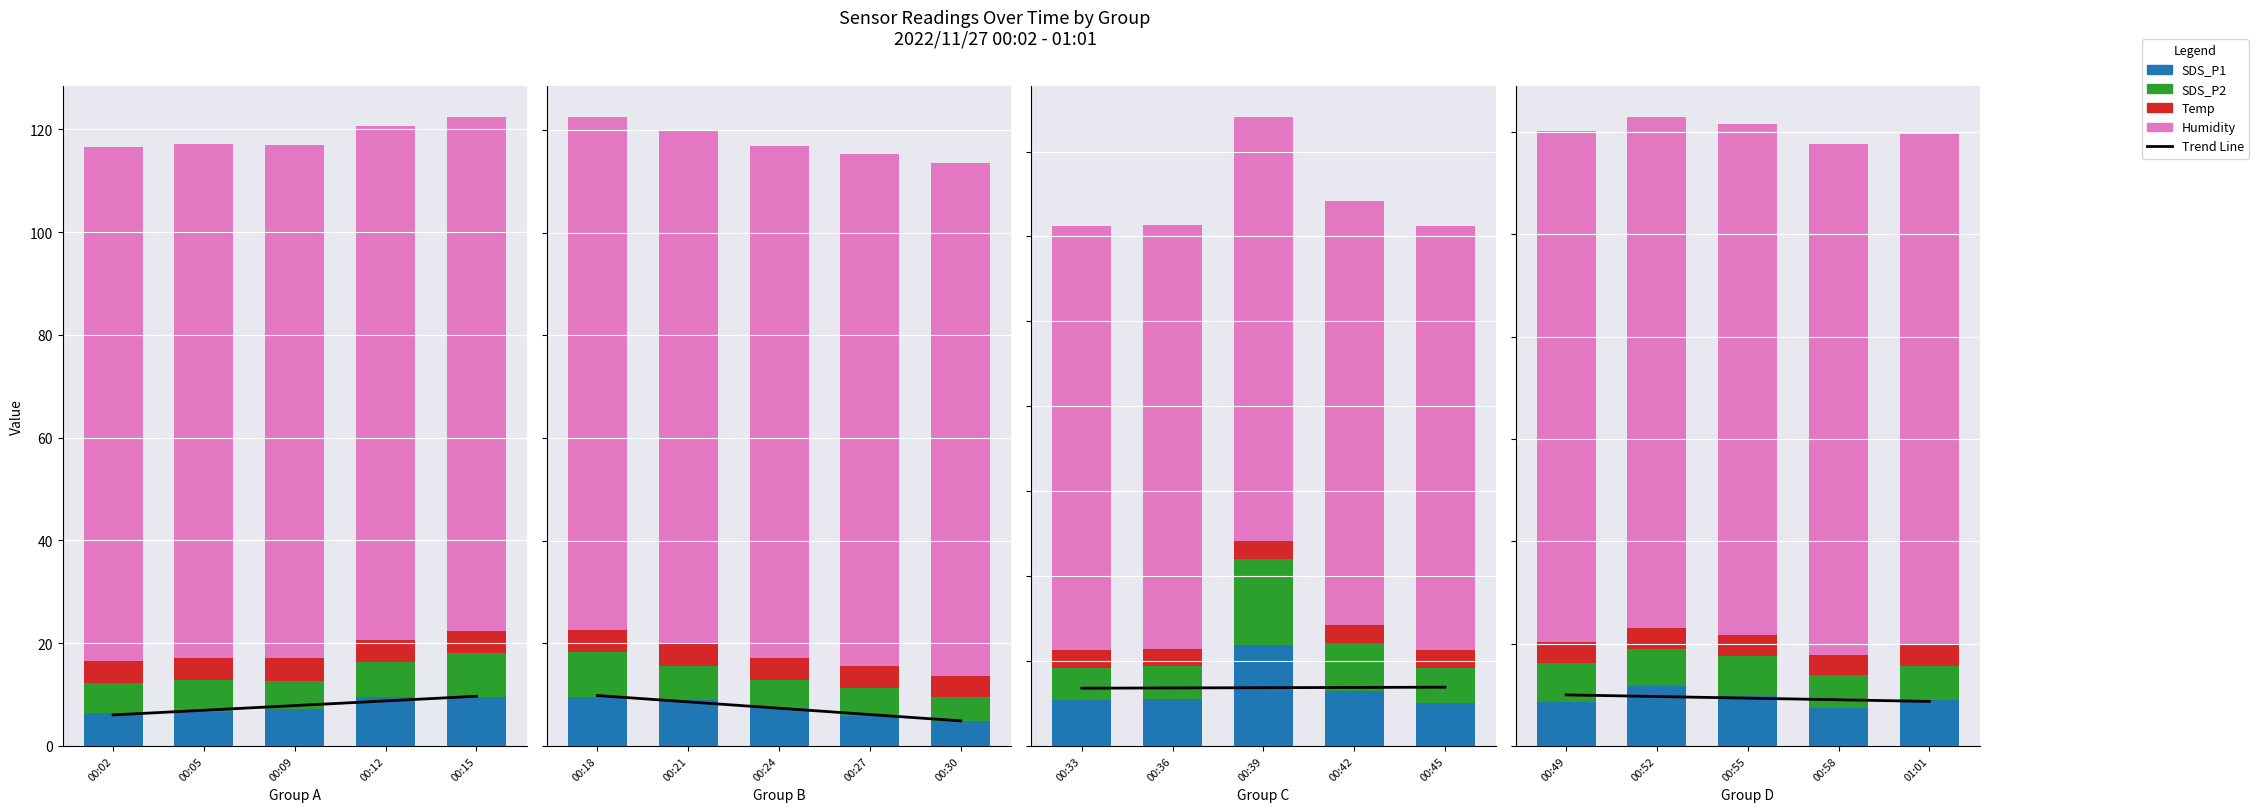

Is the value of Temp at 00:55 greater than the value of SDS_P2 at 00:52?

No